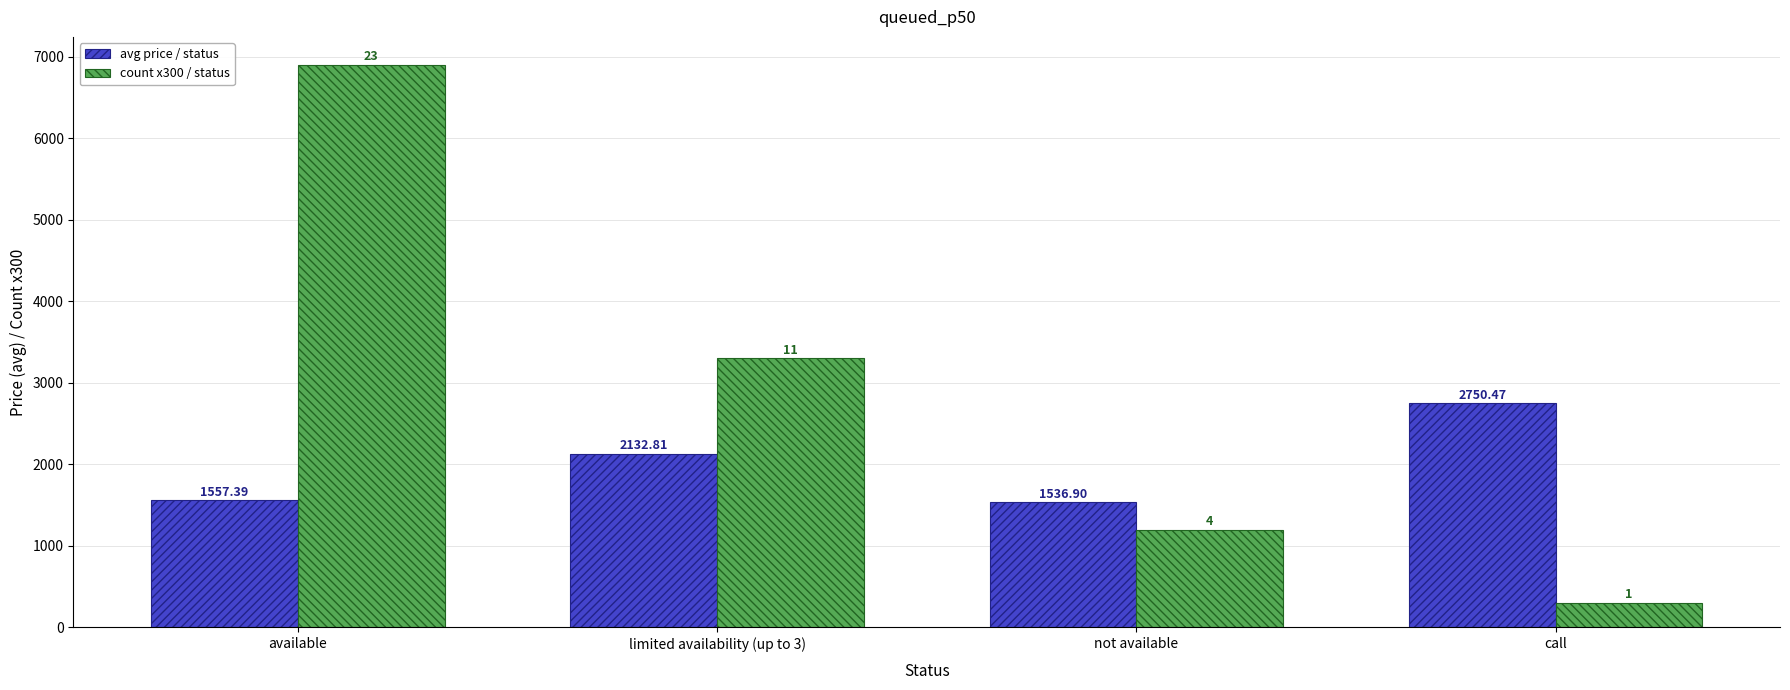

Count the number of categories in the chart.

4